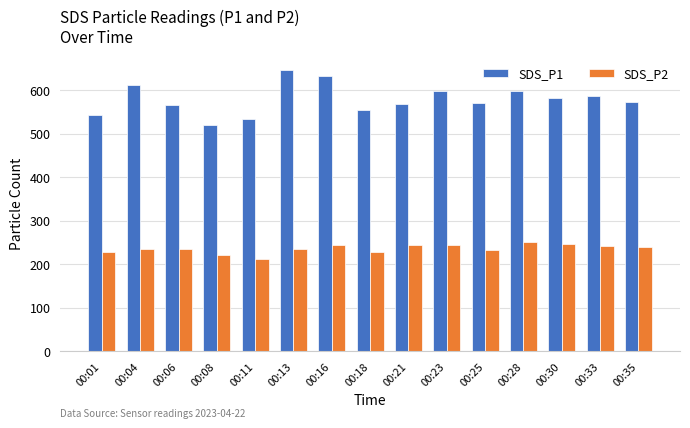

The value of SDS_P1 at 00:04 is 881.8. True or false?

False